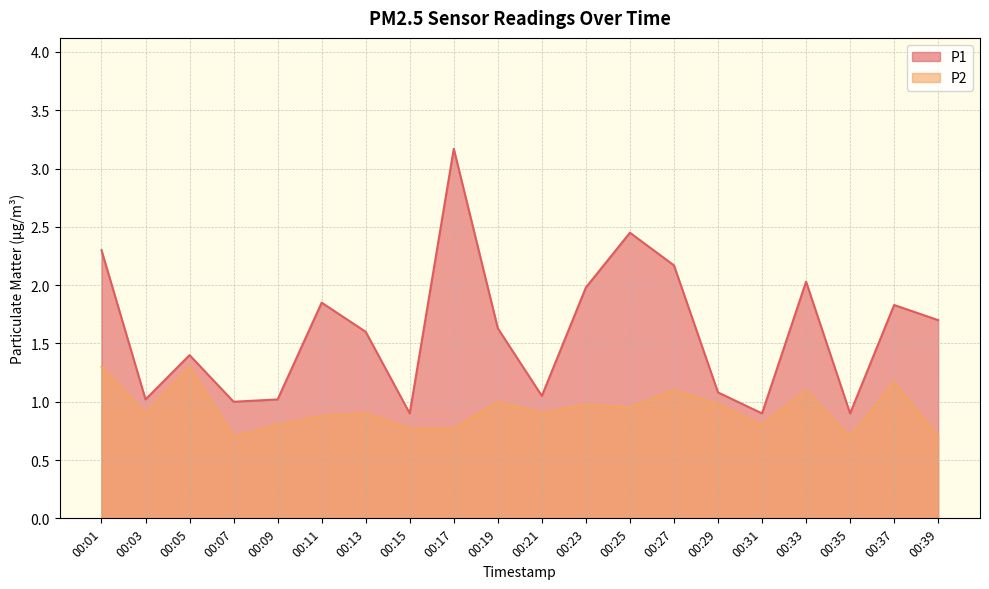

Which series has the largest range (max minus min)?

P1